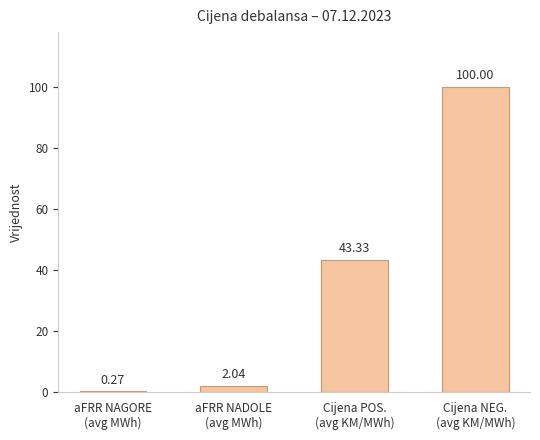

What is the sum of all values?

145.6